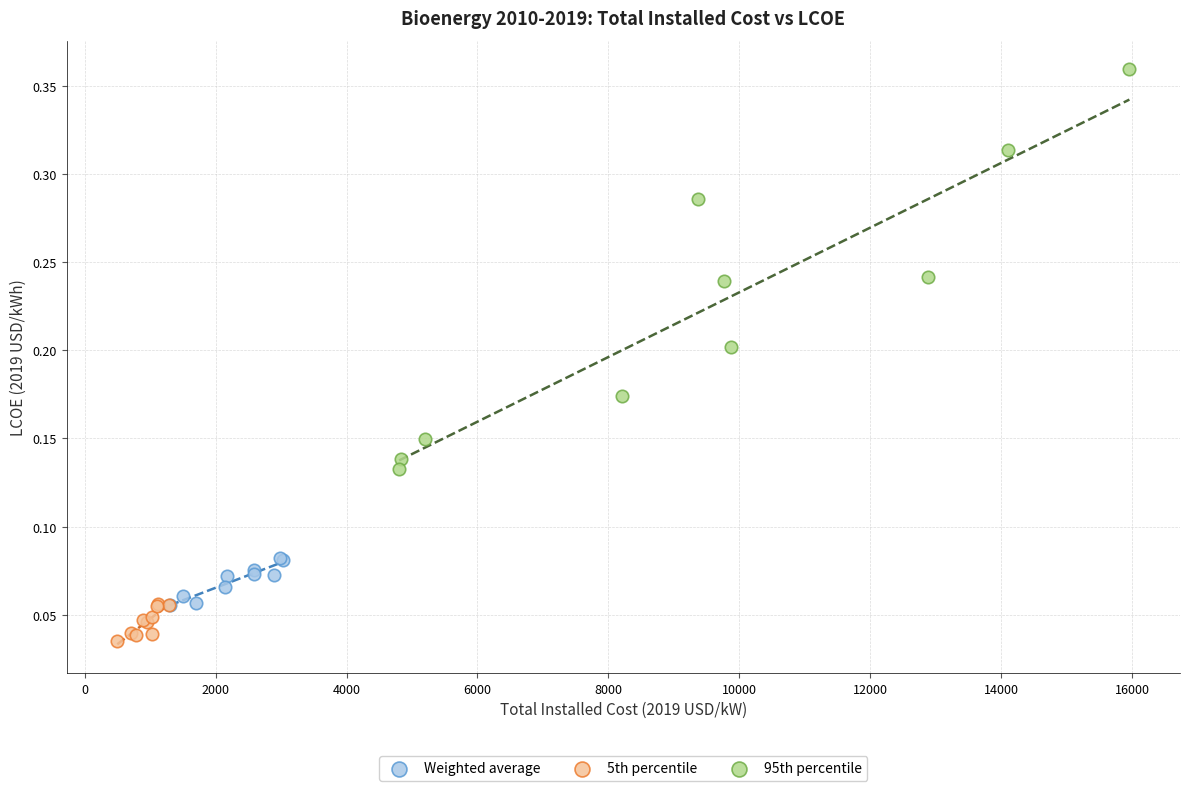

Which series has the largest Y range (max minus min)?

95th percentile